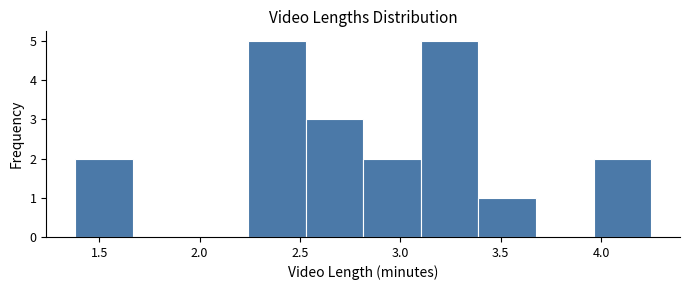

Reading left to right, list every bar in this chart as the range it spans on the x-axis followed by its height. Neither the bar edges nor the heights are printed on the chart, so give them approximately, as read against the axes.

1.40 to 1.65: 2
1.65 to 1.95: 0
1.95 to 2.25: 0
2.25 to 2.55: 5
2.55 to 2.80: 3
2.80 to 3.10: 2
3.10 to 3.40: 5
3.40 to 3.70: 1
3.70 to 3.95: 0
3.95 to 4.25: 2